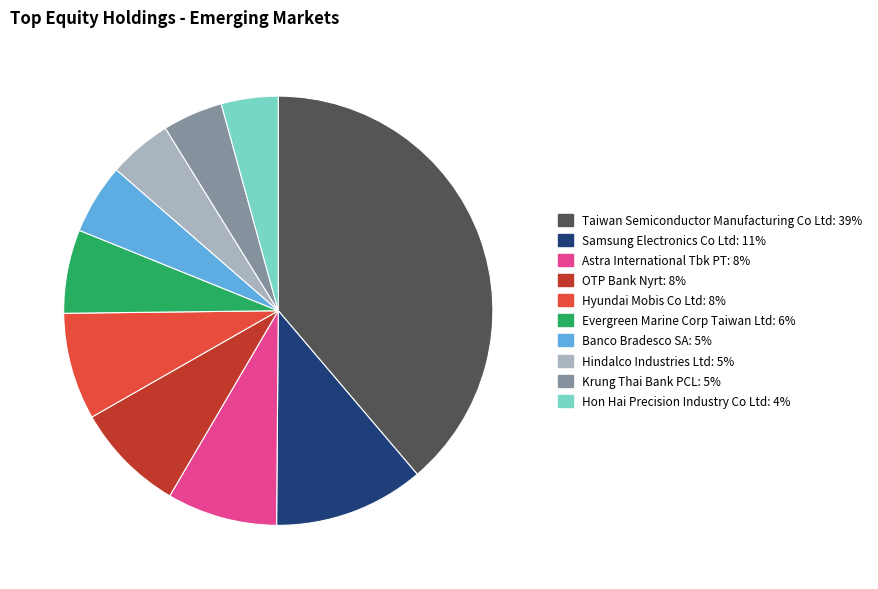

How many segments does this pie chart have?

10